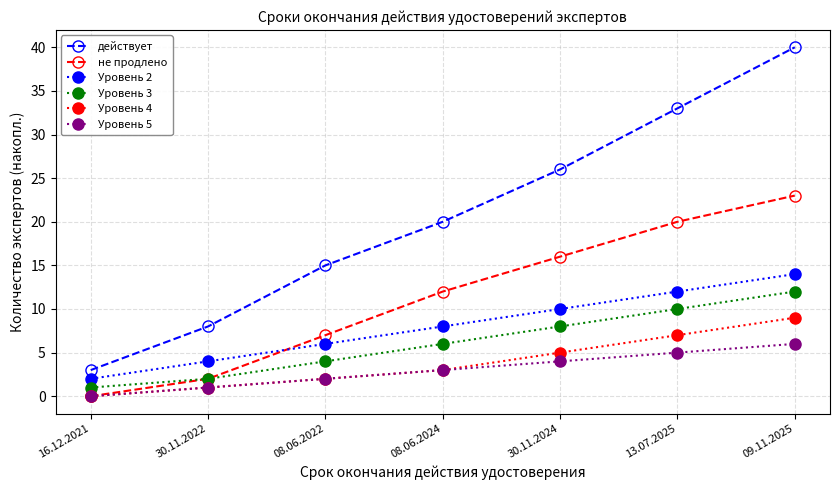

What is the greatest value displayed?

40